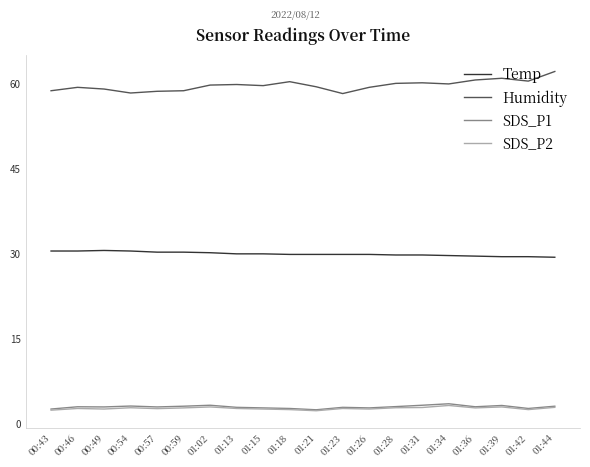

True or false: SDS_P1 and Temp cross at least once.

False